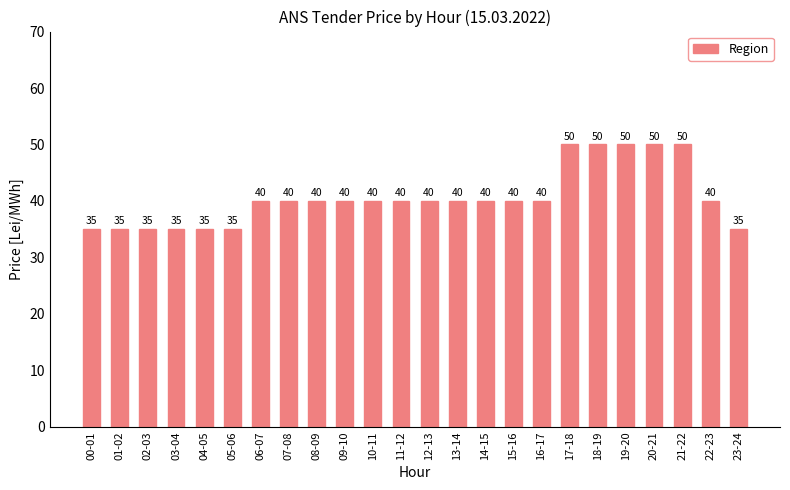

Is it true that the value at 18-19 is 31?

False